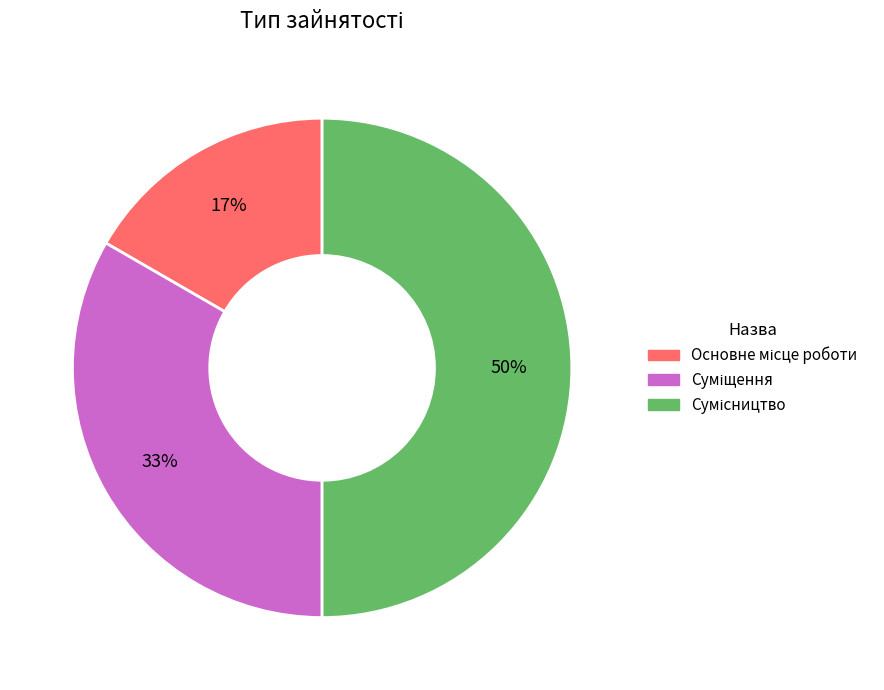

To the nearest percent, what is the difference between the largest and smallest slice percentages?

33%